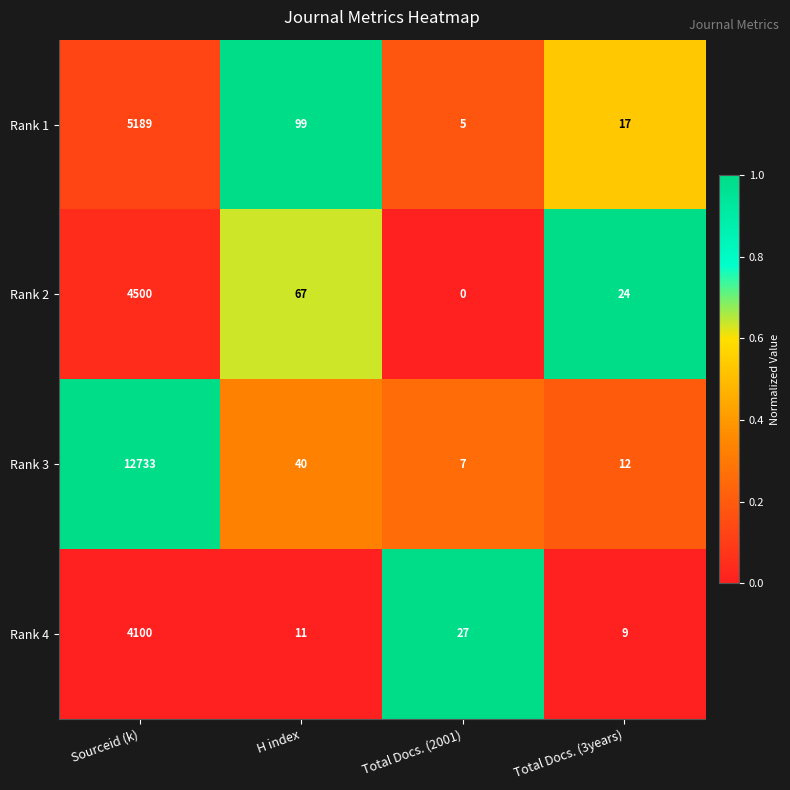

At which category does the chart reach its minimum across all series?

Total Docs. (2001)